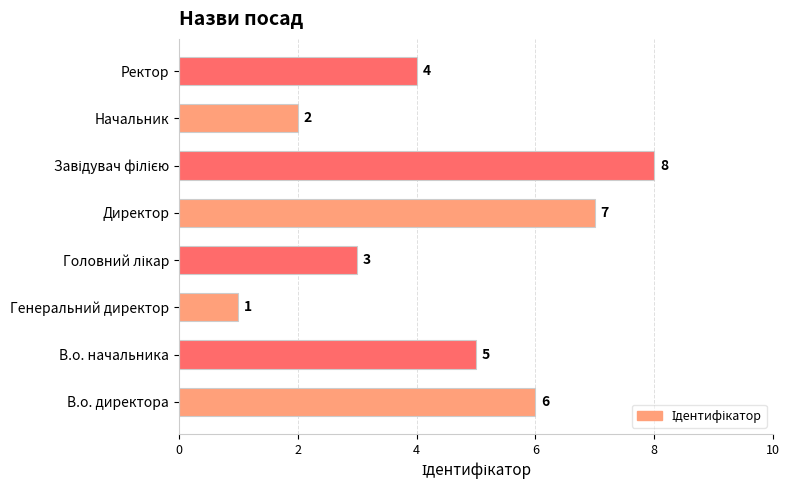

True or false: the data shows 1 at Ректор.

False